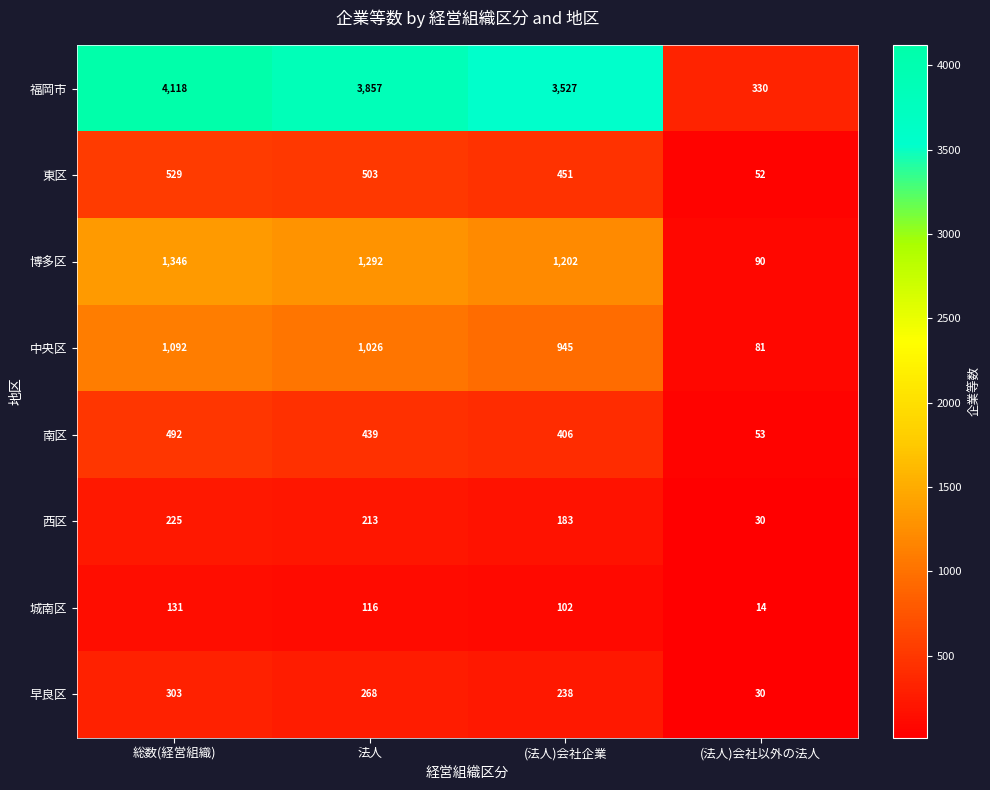

What is the difference between the highest and lowest values at 総数(経営組織)?

3987